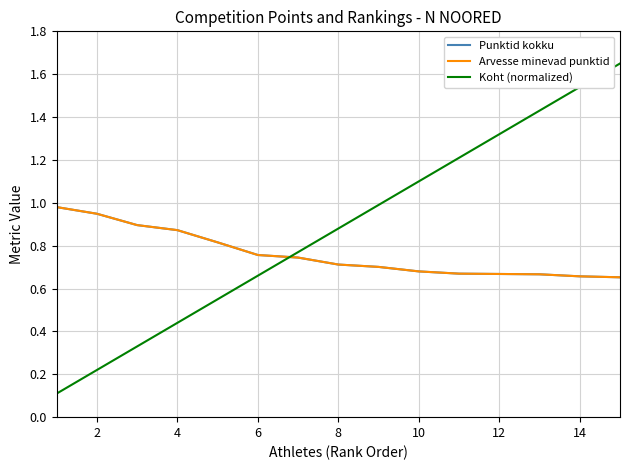

True or false: Arvesse minevad punktid has more than 1 points higher than both neighbors.

False